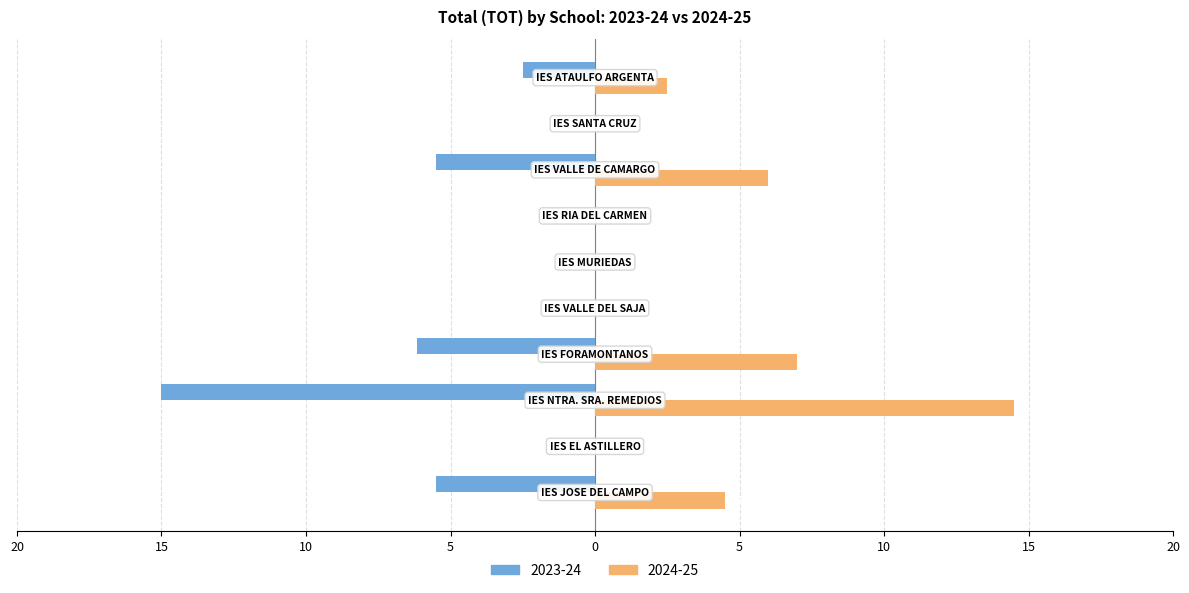

Which series has the largest range (max minus min)?

2023-24 TOT